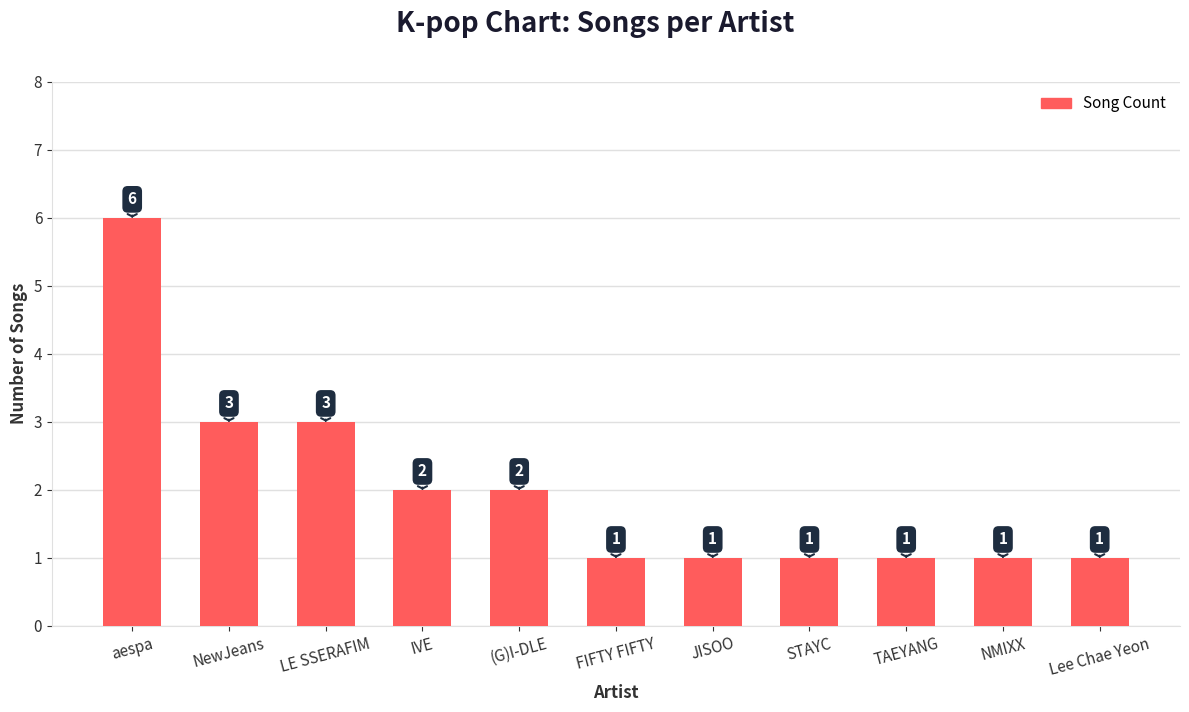

Count the number of values greater than 1.

5